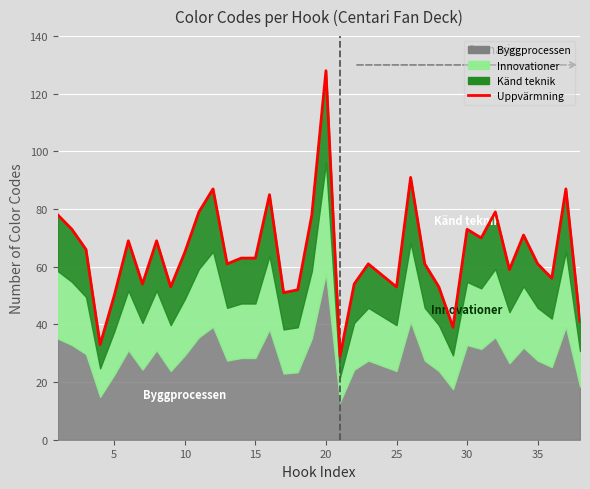

True or false: there are more than 1 points higher than both neighbors.

True